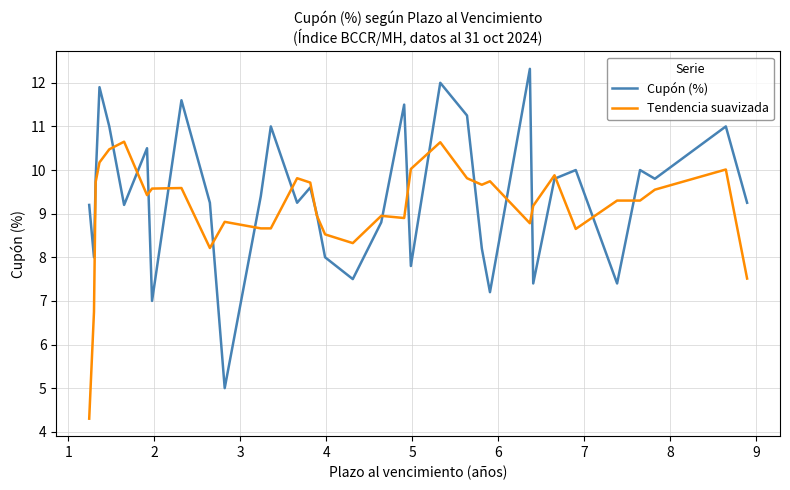

Which series has the largest range (max minus min)?

Cupón (%)